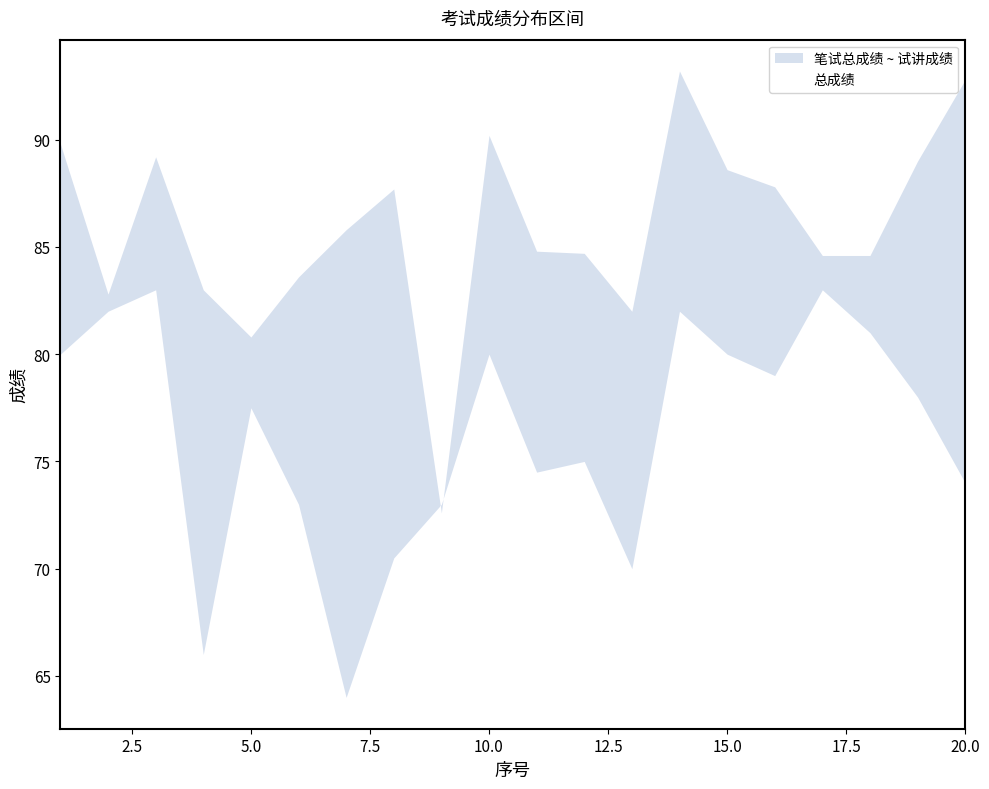

What is the highest value of the 总成绩 series?

88.7